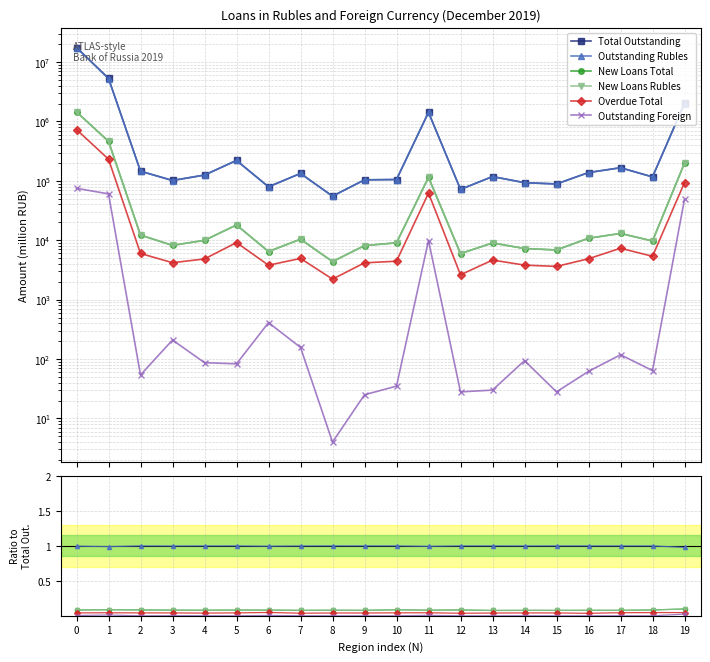

True or false: New Loans Rubles has a value of 0.1 at 13.

True